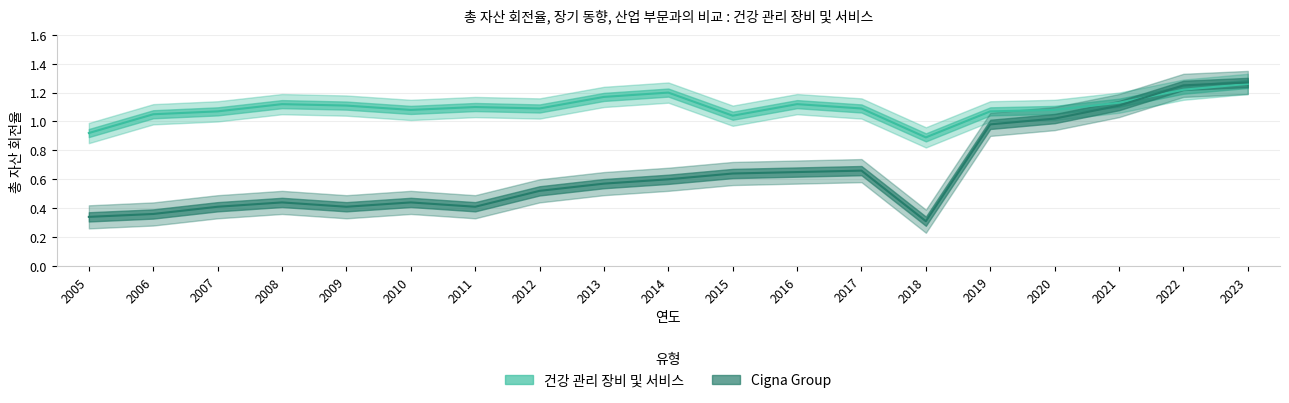

Between which two adjacent categories do 건강 관리 장비 및 서비스 and Cigna Group first intersect?

2021 and 2022